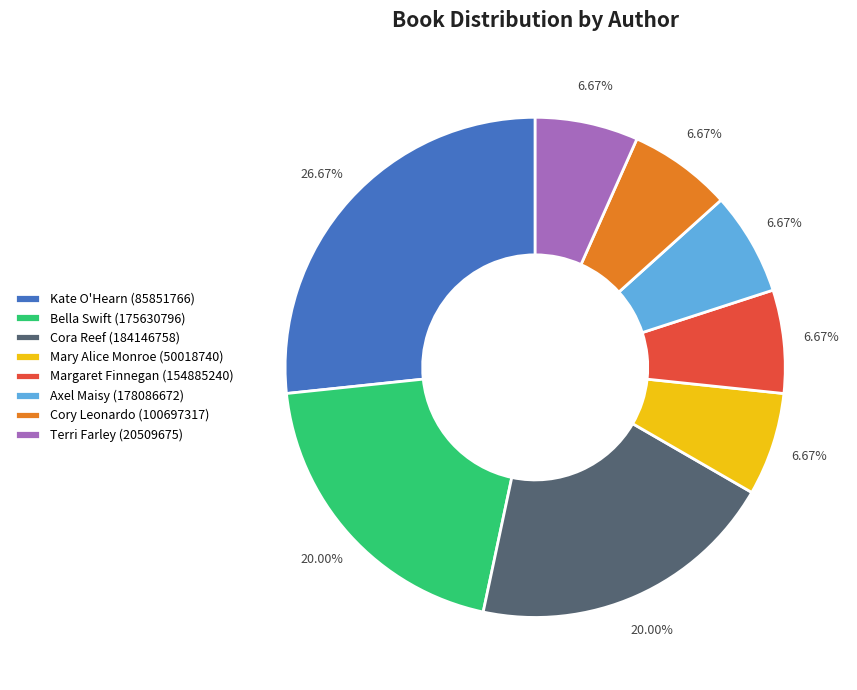

Do Mary Alice Monroe (50018740) and Terri Farley (20509675) together represent more than half of the pie?

No